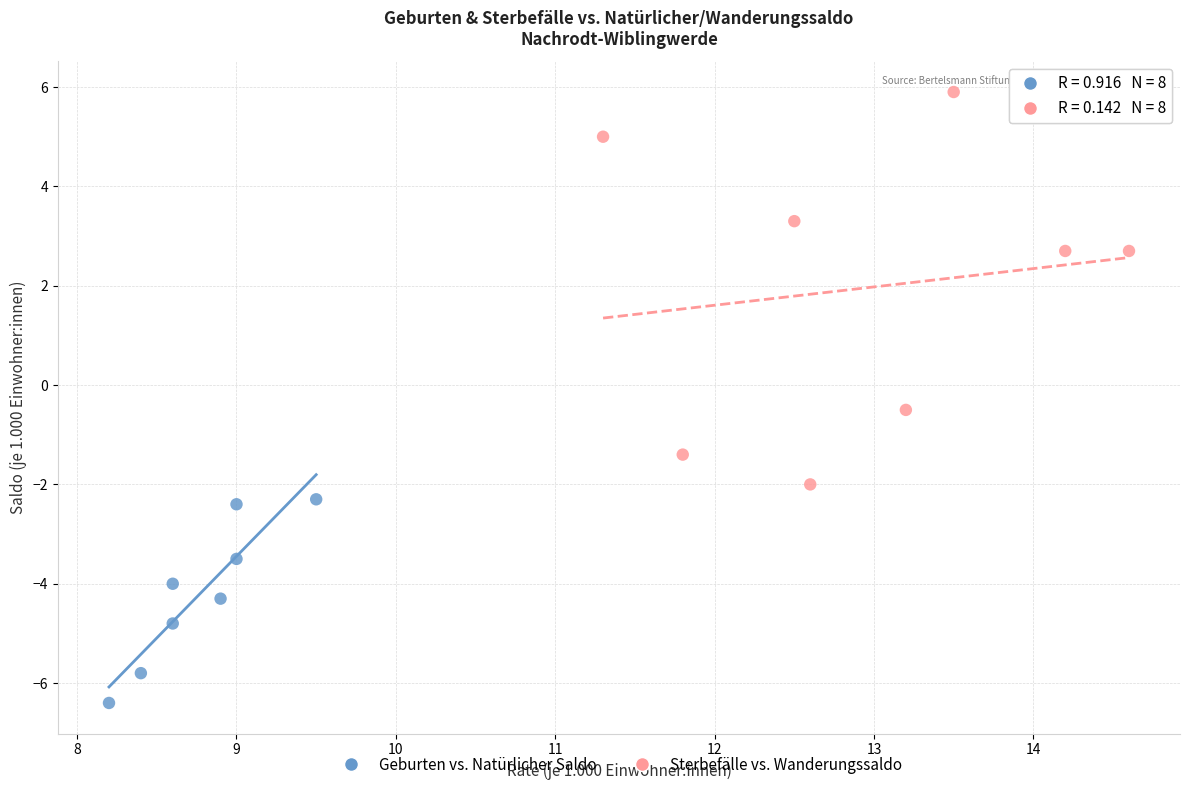

Which series contains the lowest Y value?

Geburten vs. Natürlicher Saldo